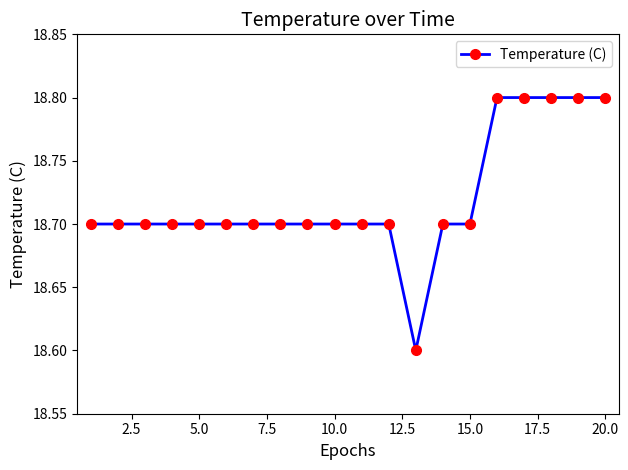

What is the greatest value displayed?

18.8